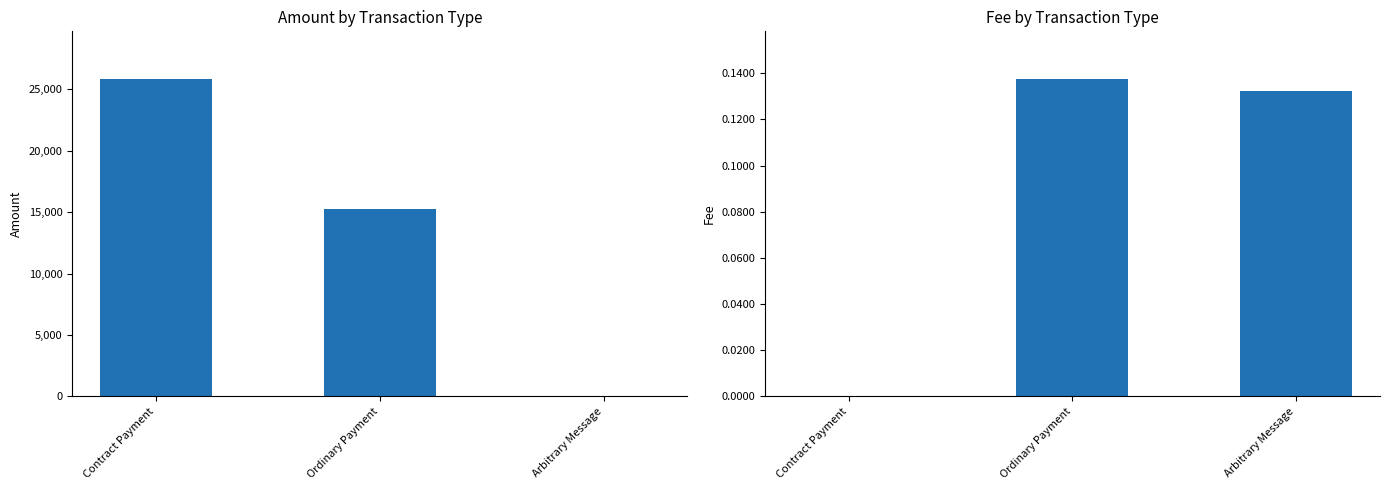

True or false: Total Fee has a value of 0.0 at Contract Payment.

True